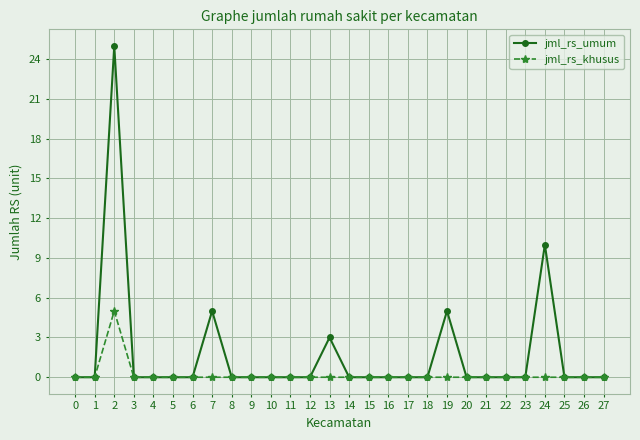

What is the total value across all series at 2?

30